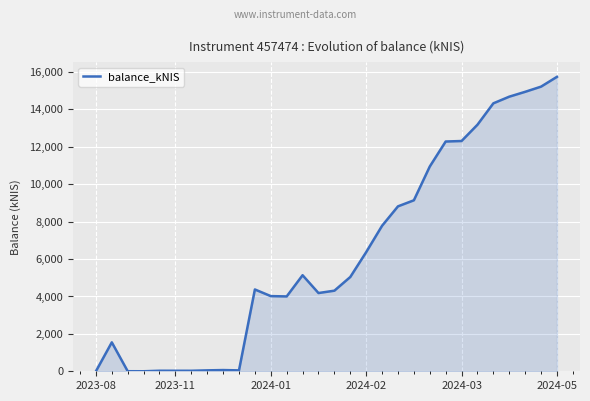

What is the difference between the maximum and minimum values?

15744.6